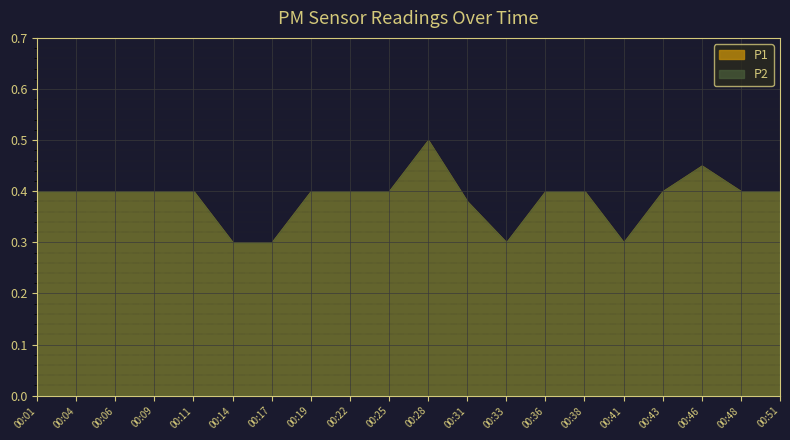

Reading left to right, extract all data points from this chart.

P1: 00:01=0.4	00:04=0.4	00:06=0.4	00:09=0.4	00:11=0.4	00:14=0.3	00:17=0.3	00:19=0.4	00:22=0.4	00:25=0.4	00:28=0.5	00:31=0.4	00:33=0.3	00:36=0.4	00:38=0.4	00:41=0.3	00:43=0.4	00:46=0.5	00:48=0.4	00:51=0.4
P2: 00:01=0.4	00:04=0.4	00:06=0.4	00:09=0.4	00:11=0.4	00:14=0.3	00:17=0.3	00:19=0.4	00:22=0.4	00:25=0.4	00:28=0.5	00:31=0.4	00:33=0.3	00:36=0.4	00:38=0.4	00:41=0.3	00:43=0.4	00:46=0.5	00:48=0.4	00:51=0.4